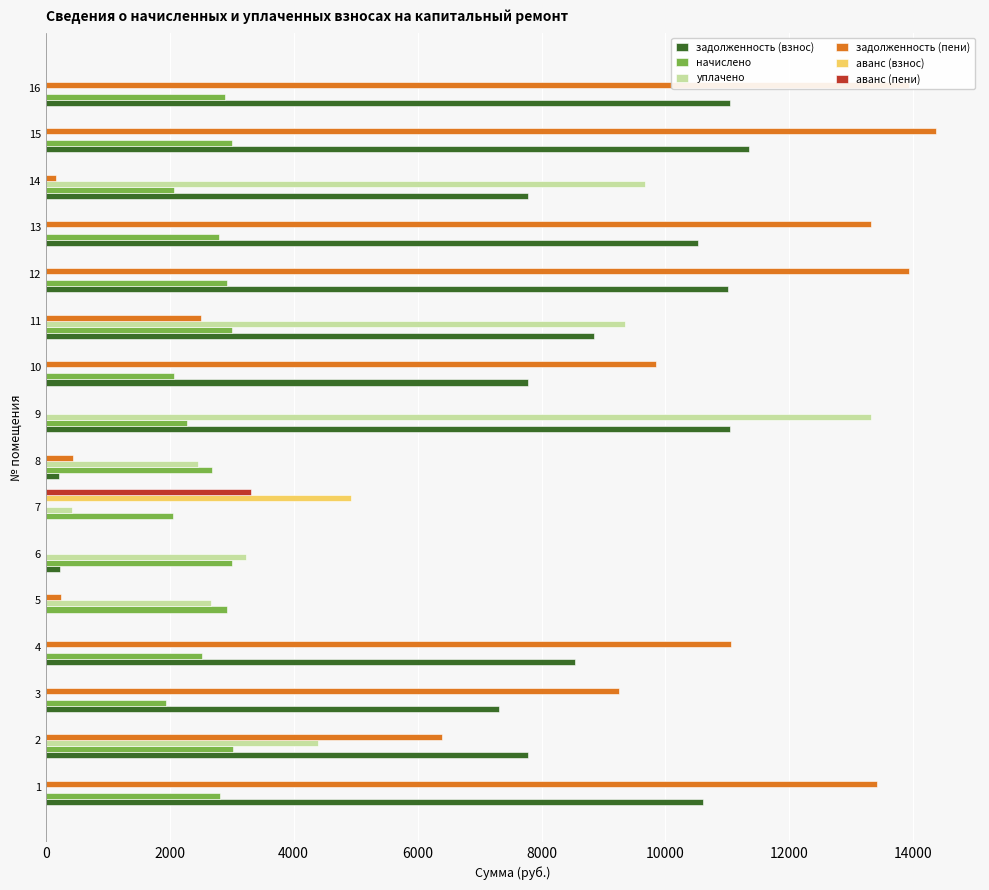

Which series changed the most between 6 and 10?

задолженность (пени)